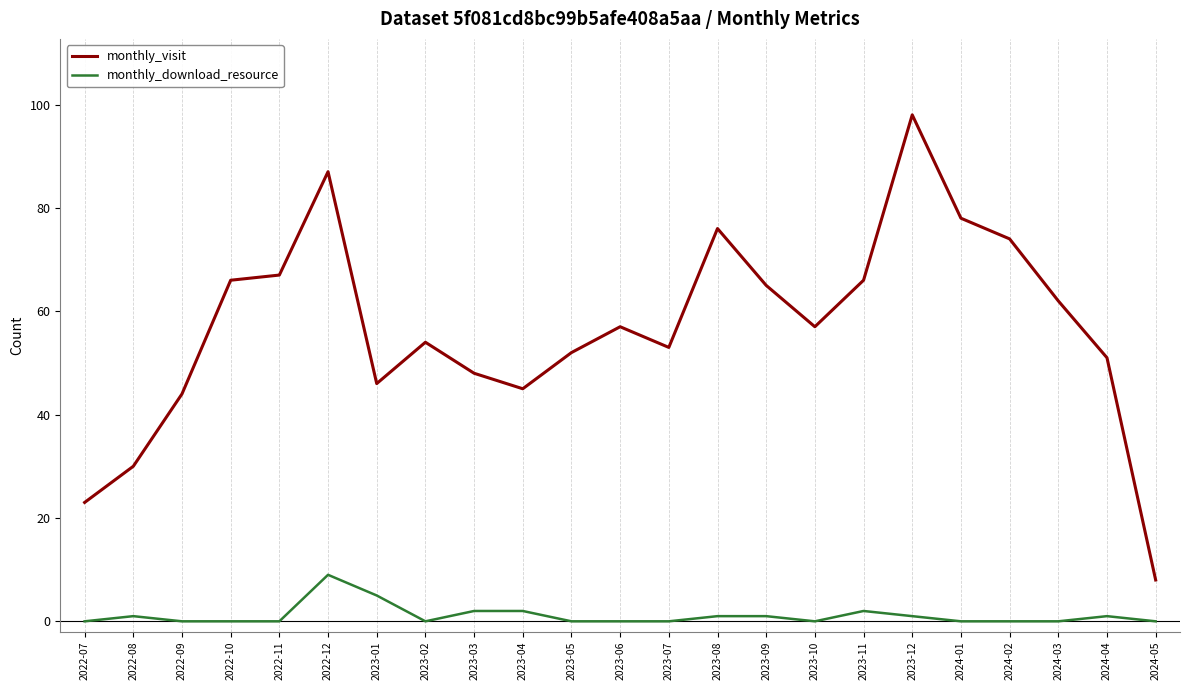

Is it true that monthly_download_resource equals -5 at 2023-06?

False